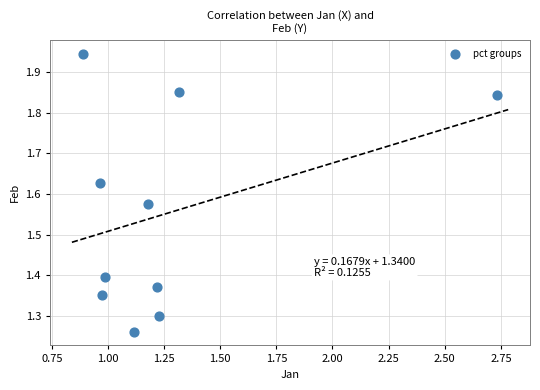

What is the range of Y values (max minus min)?

0.7